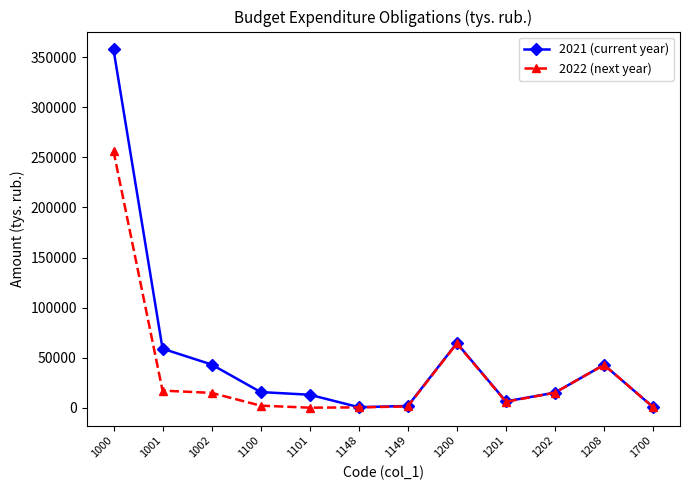

True or false: 2022 (next year) has more than 0 points higher than both neighbors.

True